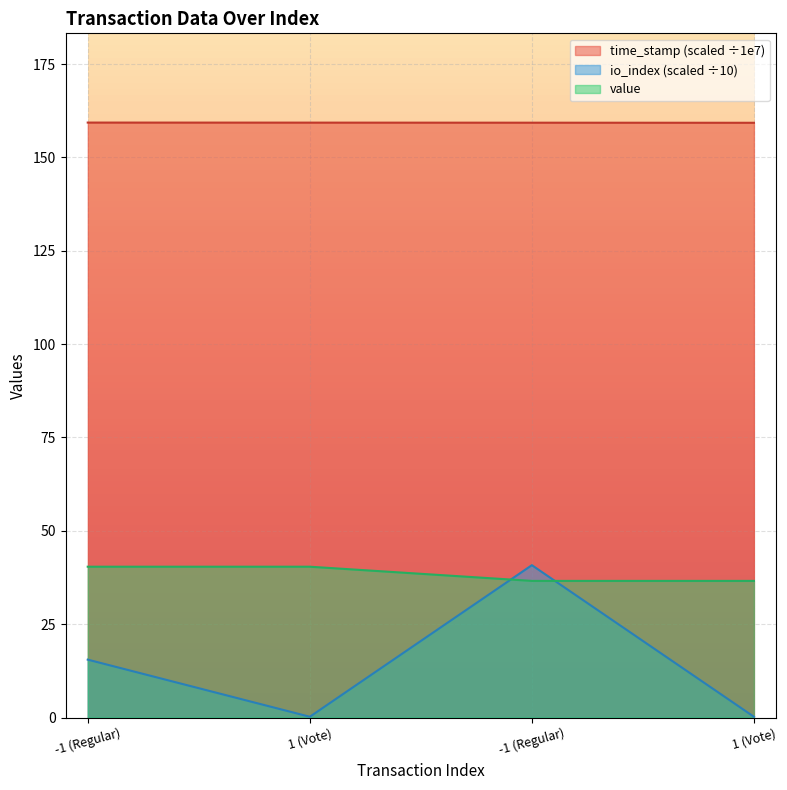

Is the value of value at 1 (Vote) greater than the value of time_stamp at -1 (Regular)?

No